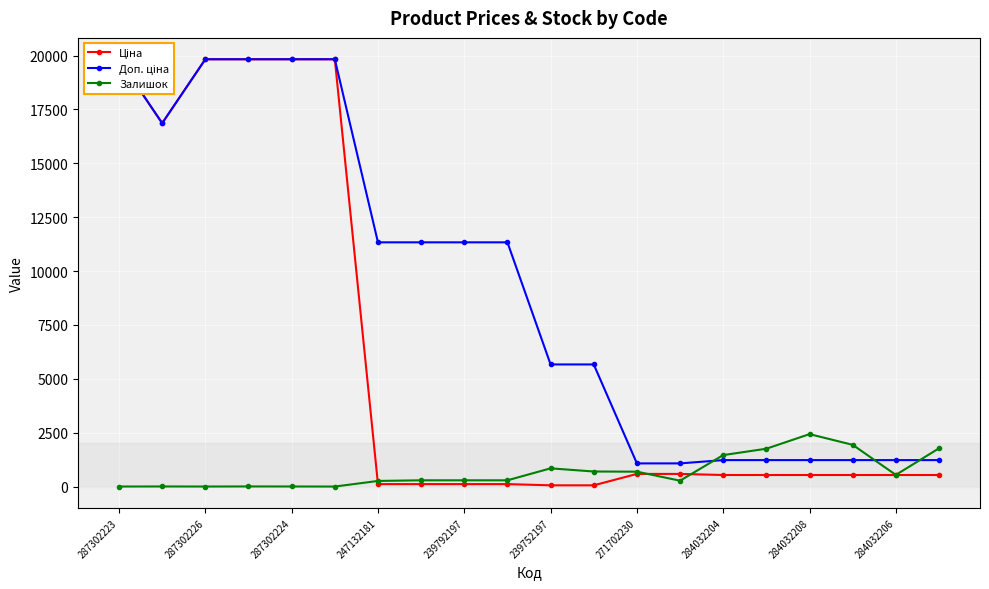

What is the highest value of the Залишок series?

2433